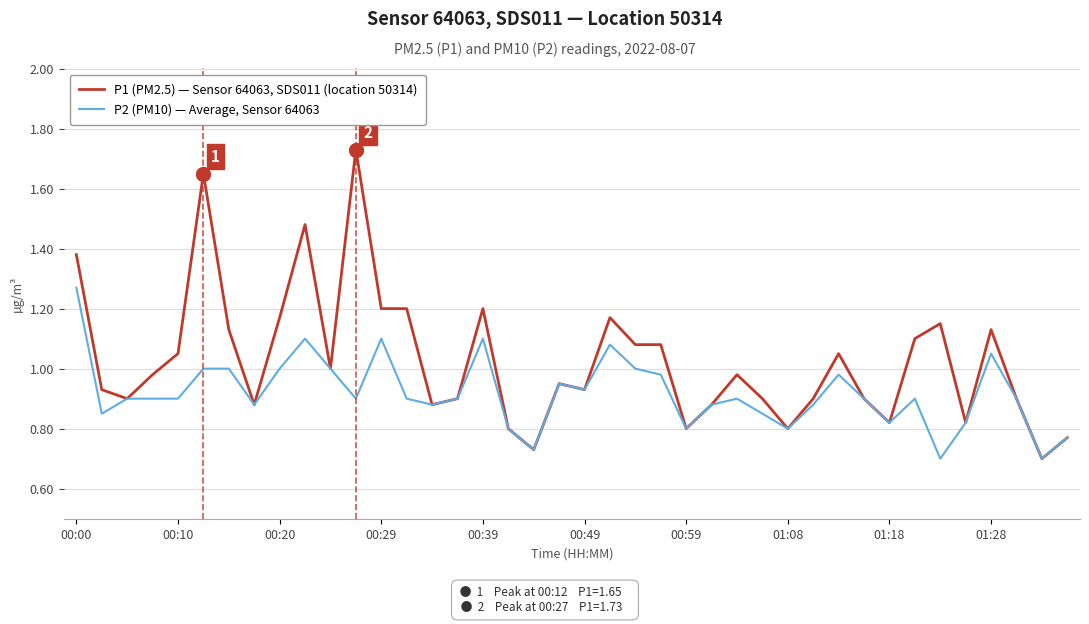

Which series has the largest total across all categories?

P1 (PM2.5) — Sensor 64063, SDS011 (location 50314)